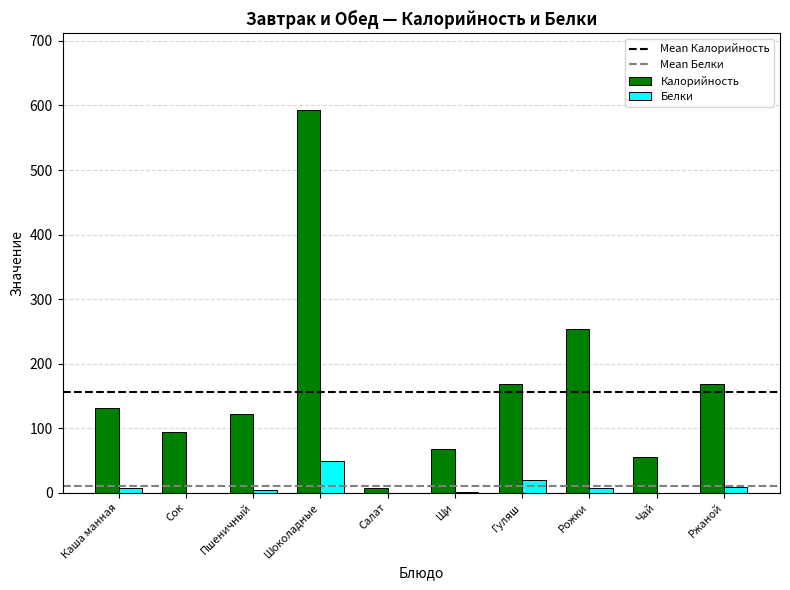

Which series has the largest total across all categories?

Калорийность